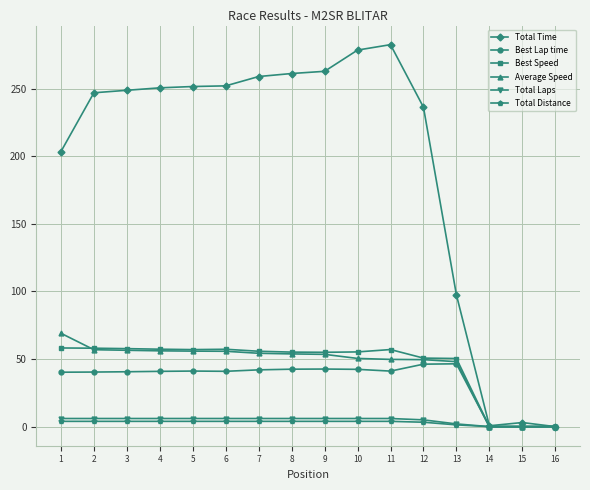

Which category has the highest value across all series?

11